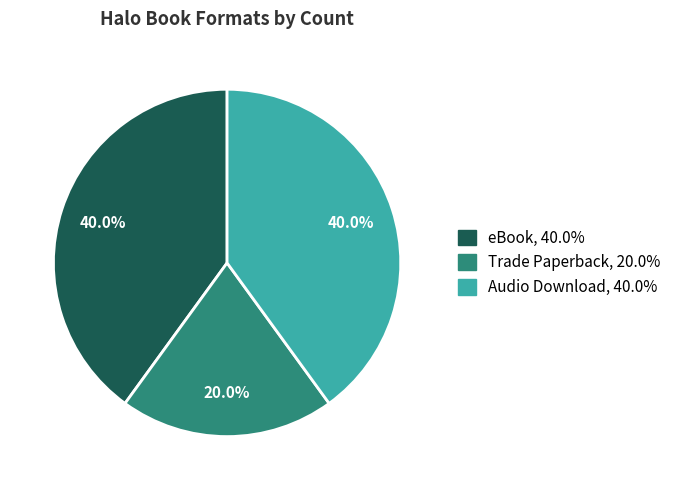

Is there any slice that represents more than half of the pie?

No